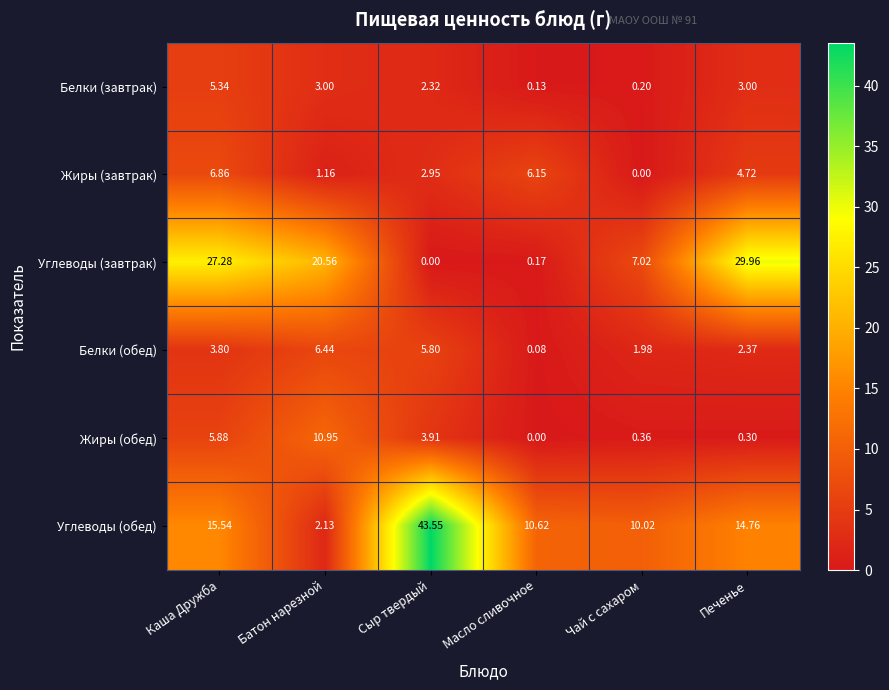

At which label does Углеводы (завтрак) reach its peak?

Печенье